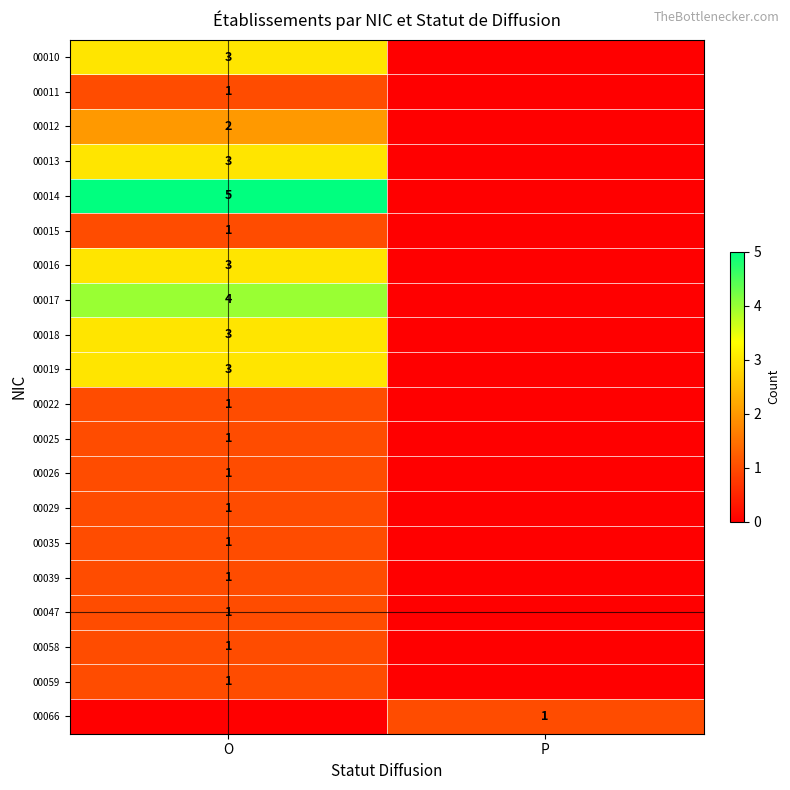

The 00019 series shows 1 at O. True or false?

False